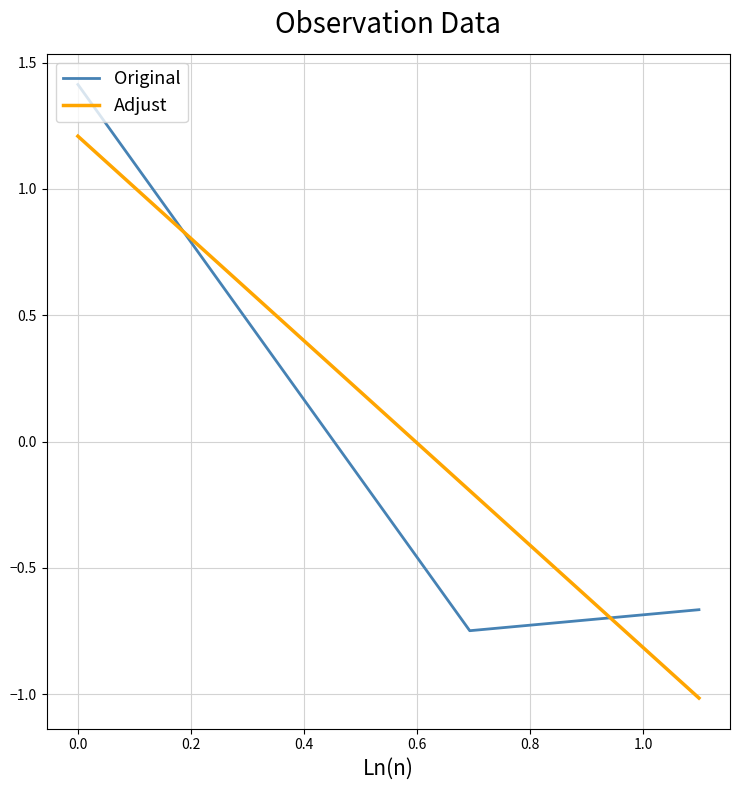

What is the difference between the maximum and minimum values in the Original series?

2.2